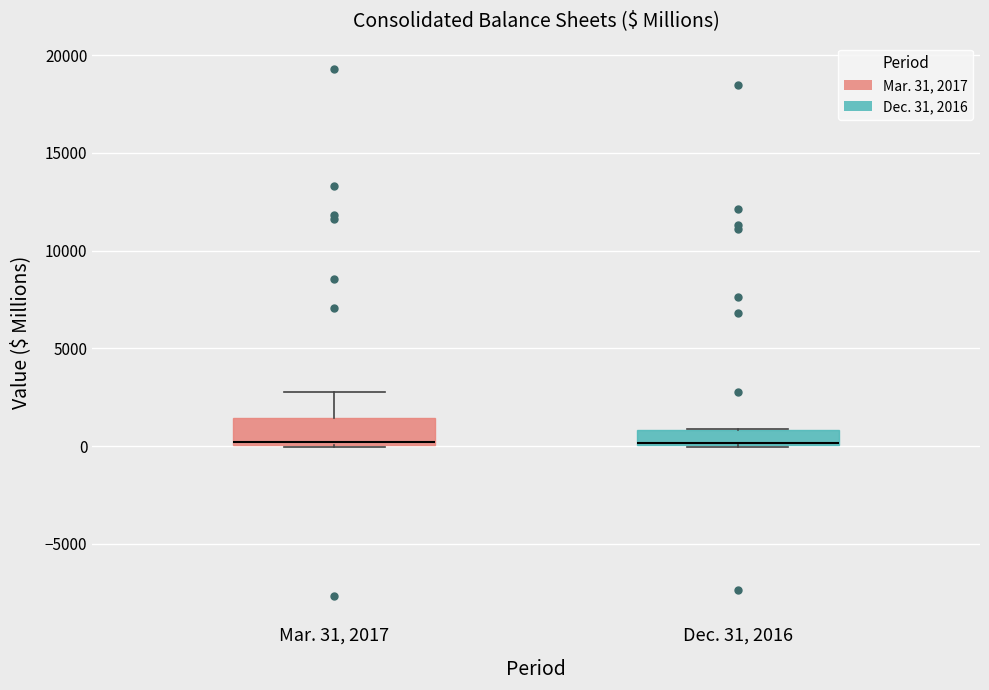

Reading left to right, transcribe this box plot: for each box, give where its median line is, the range the box spans, and where its two whiskers end, as read against the y-axis. The values are not printed on the chart, so give them approximately, as read against the axis.

Mar. 31, 2017: median 0 (just above the box's lower edge), box 0 to 1500, whiskers 0 to 2500
Dec. 31, 2016: median 0, box 0 to 1000, whiskers 0 to 1000